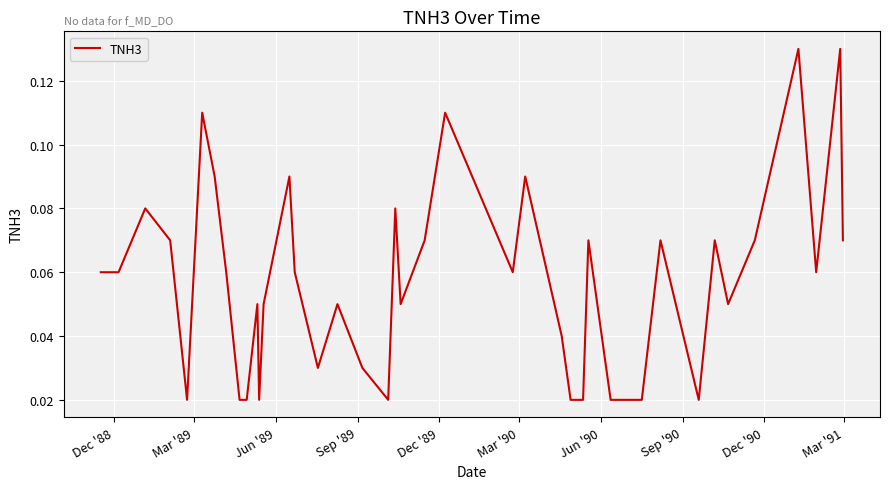

Is this an area chart (filled region under the line)?

No